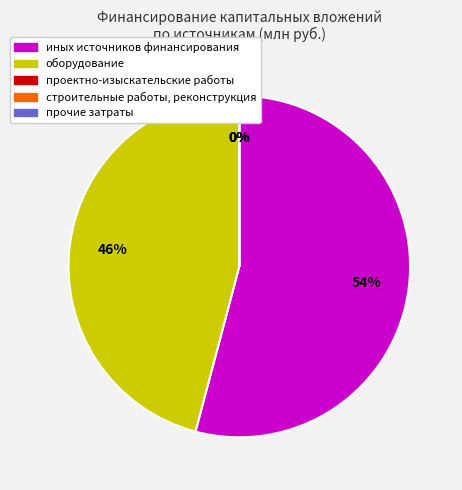

Combined, what portion of the pie is иных источников финансирования and оборудование?

100.0%